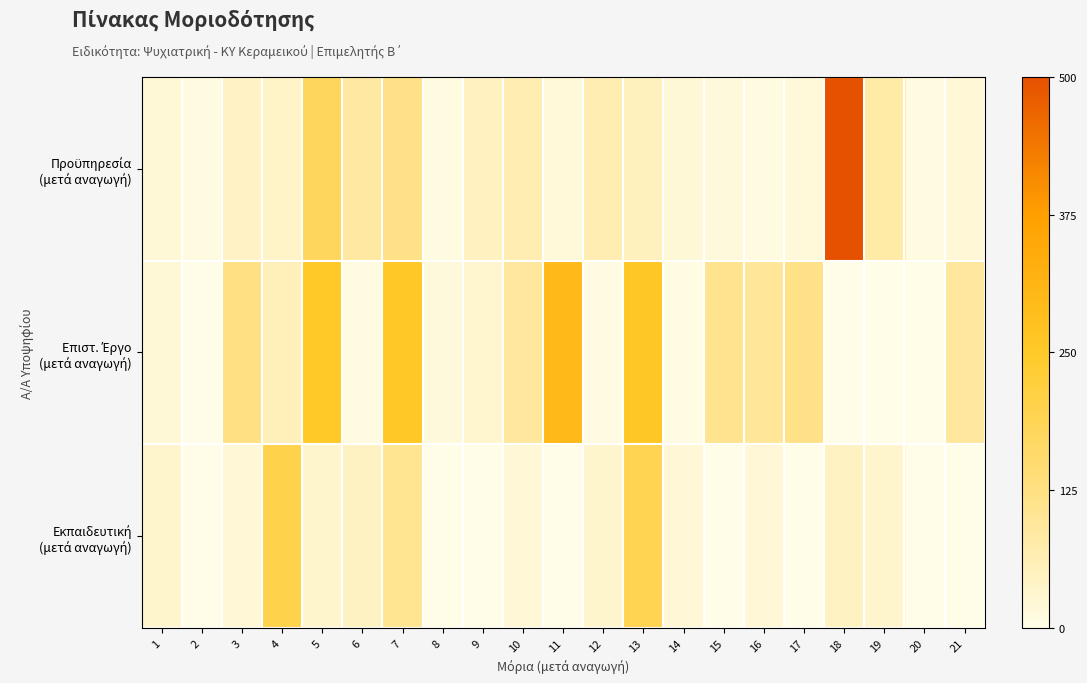

What is the spread (max minus min) of values at 12?

59.1